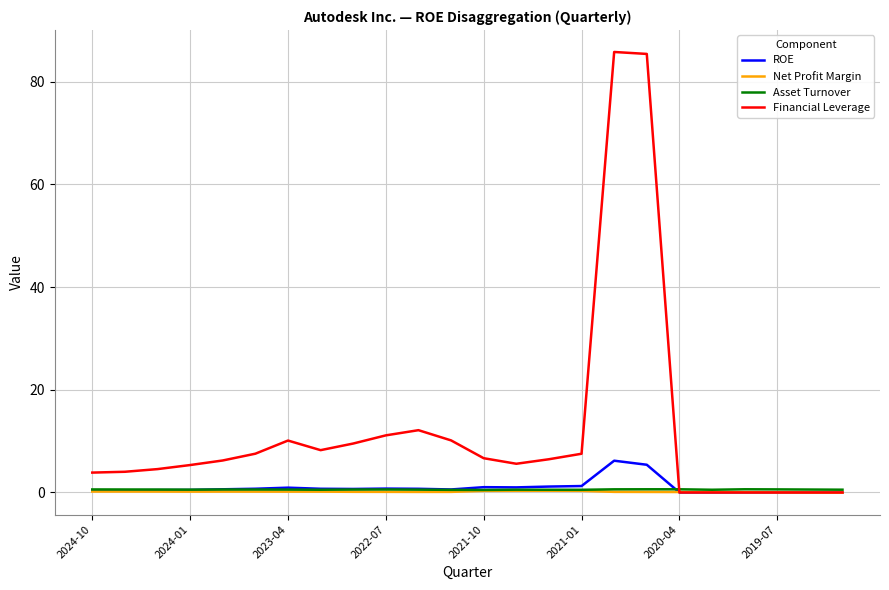

Which series has the largest range (max minus min)?

Financial Leverage